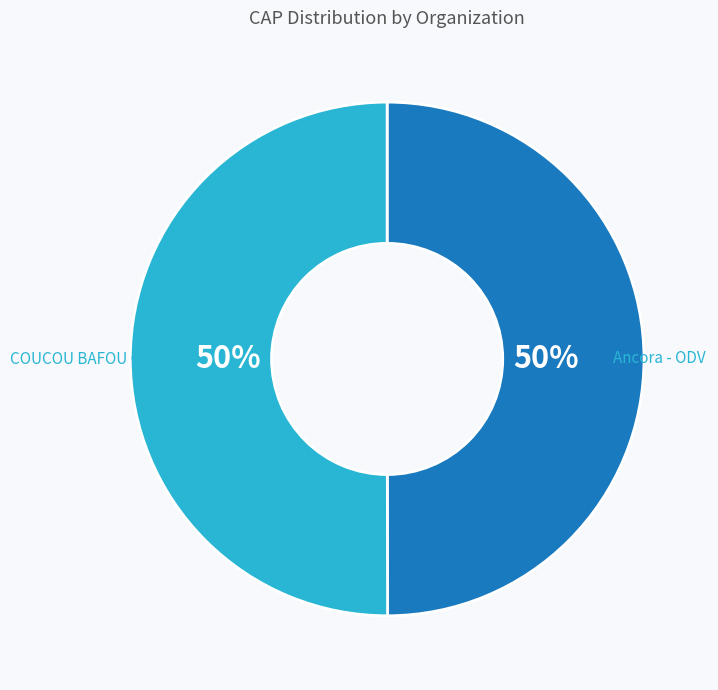

To the nearest percent, what is the average slice percentage?

50%